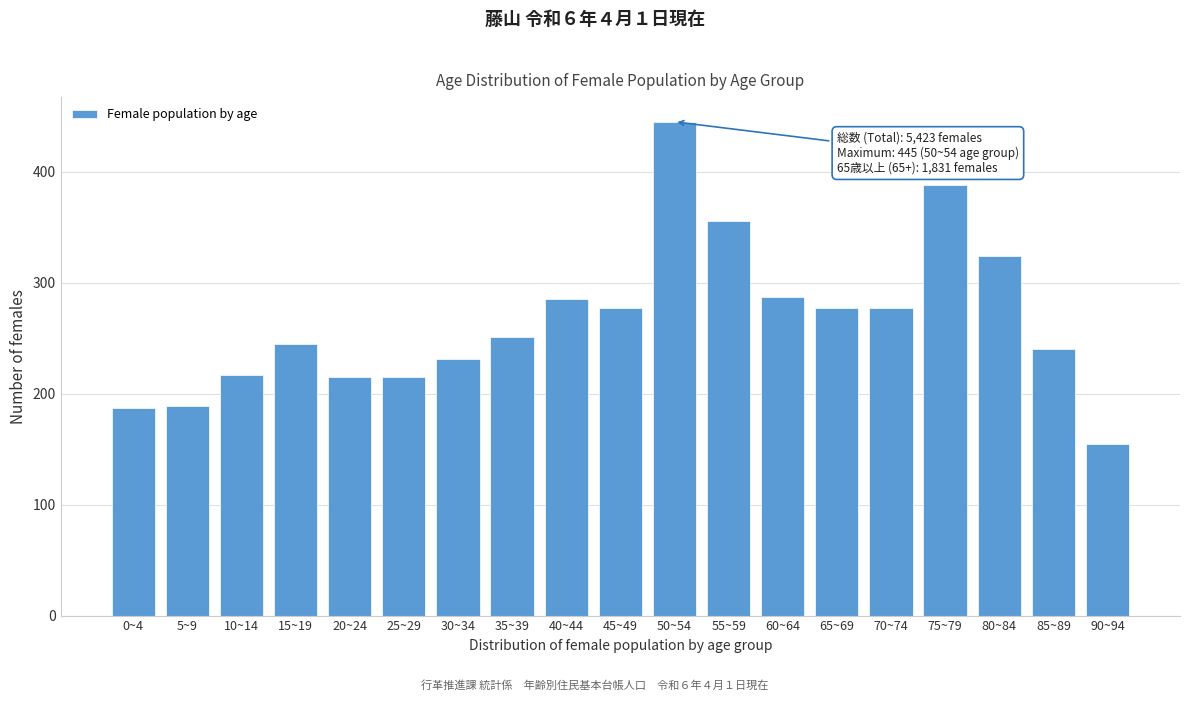

Reading left to right, list all the values displayed in this chart.

0~4=187	5~9=189	10~14=217	15~19=245	20~24=215	25~29=215	30~34=231	35~39=251	40~44=285	45~49=277	50~54=445	55~59=356	60~64=287	65~69=277	70~74=277	75~79=388	80~84=324	85~89=240	90~94=155